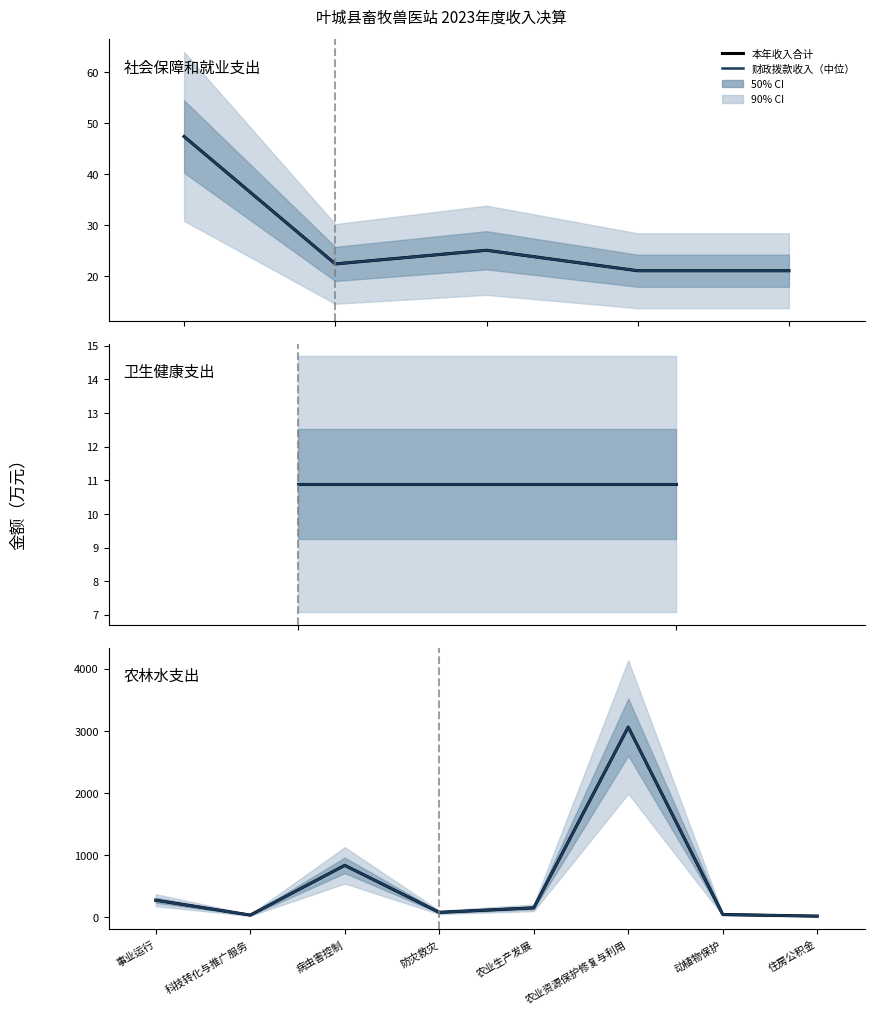

True or false: 本年收入合计 and 财政拨款收入（中位） intersect in this chart.

False